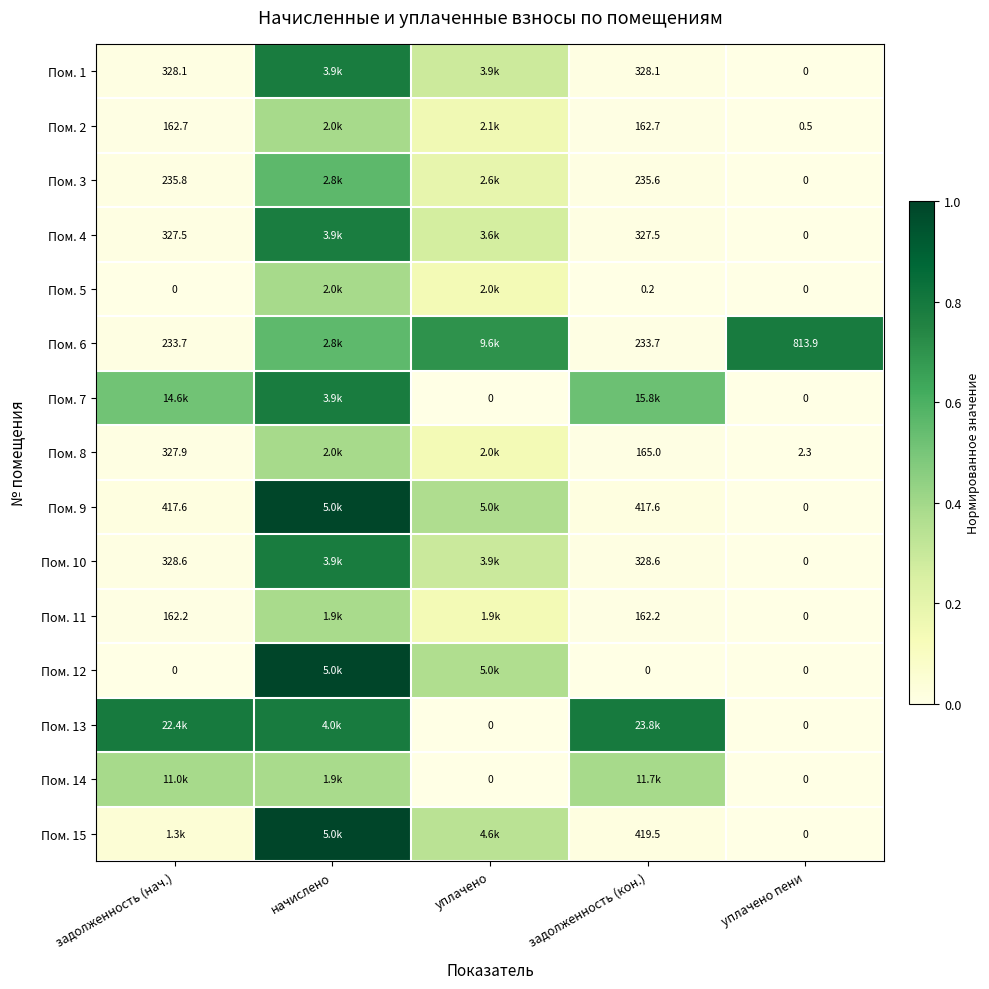

Rank the categories by Пом. 3 value from lowest to highest.

уплачено пени, задолженность (кон.), задолженность (нач.), уплачено, начислено